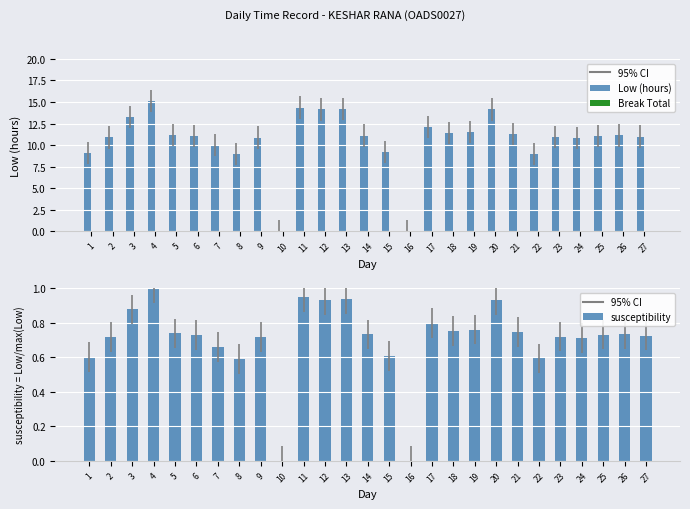

Which series has the largest range (max minus min)?

Low (hours)